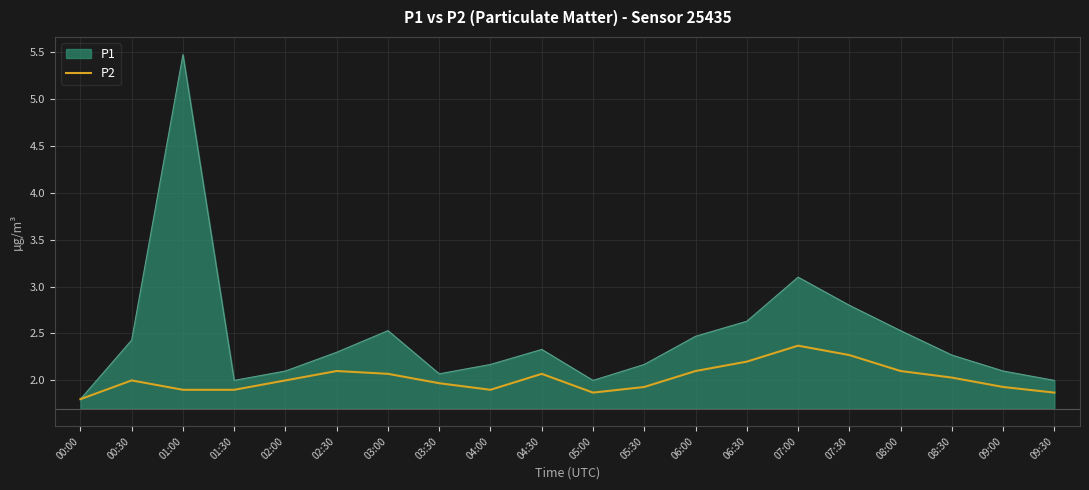

What is the difference between the values at 00:30 and 02:30?

0.1